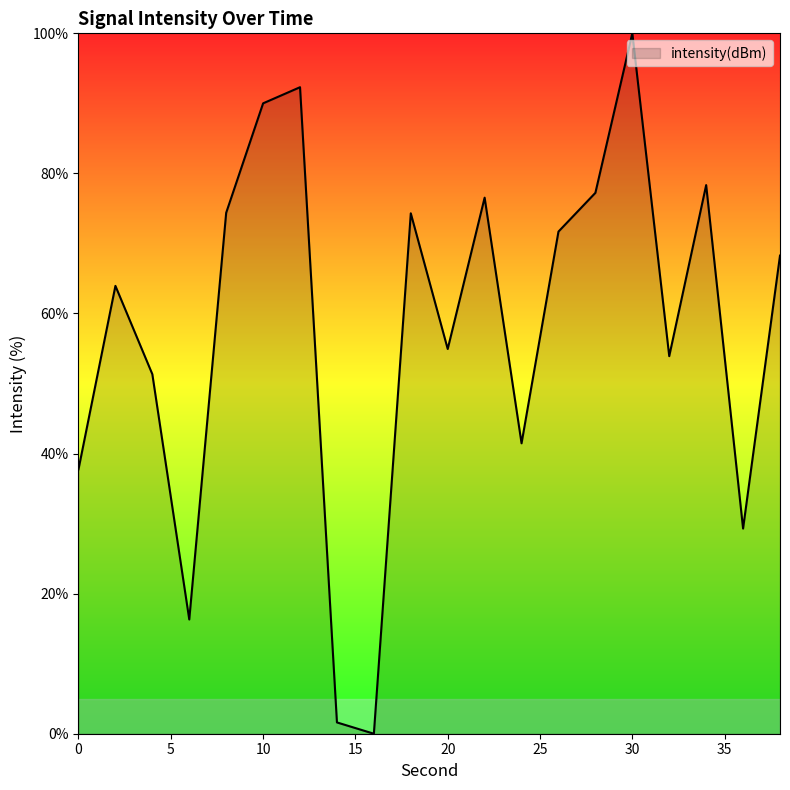

What is the maximum value shown in the chart?

100.0